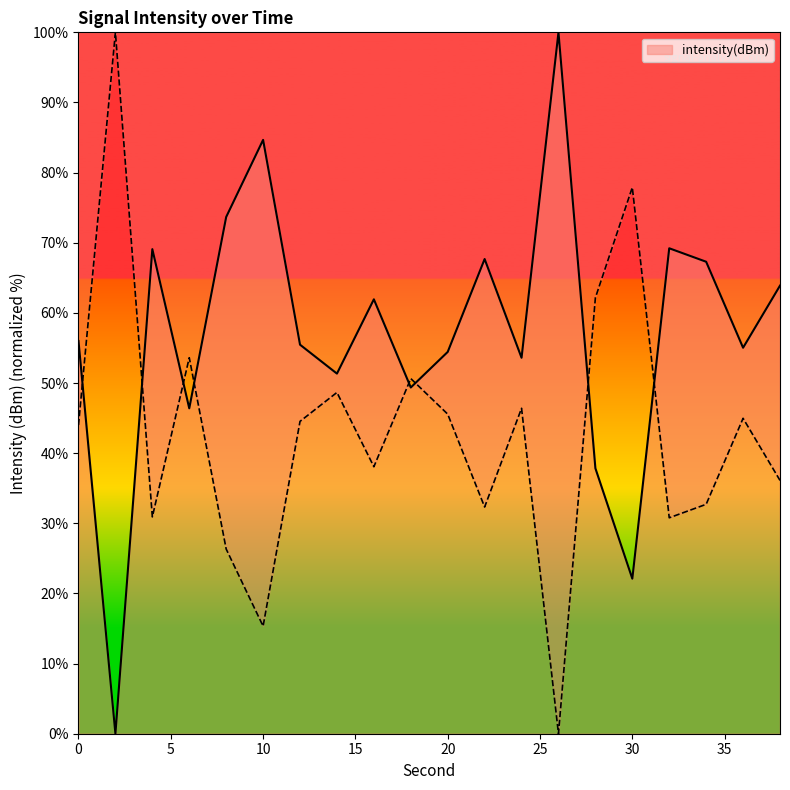

How many interior local valleys (lower than both neighbors) does the data have?

7